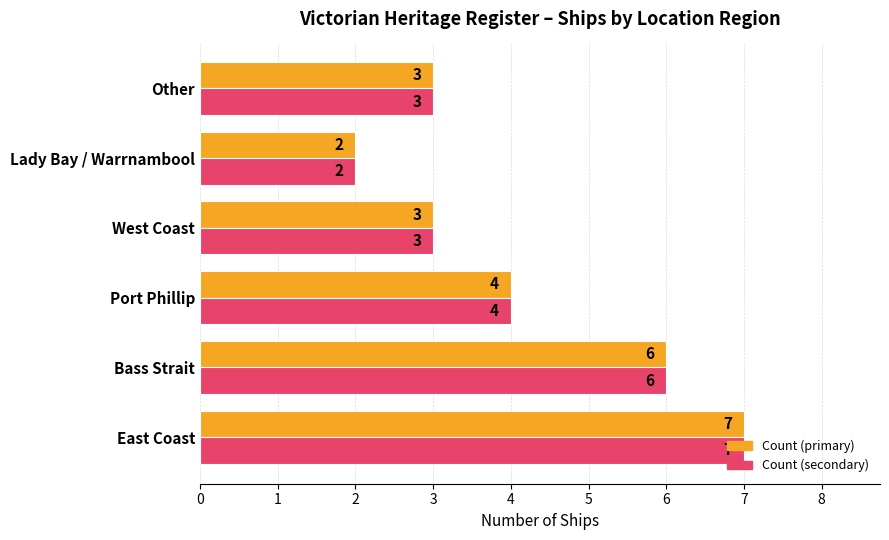

What is the total value across all series at Bass Strait?

12